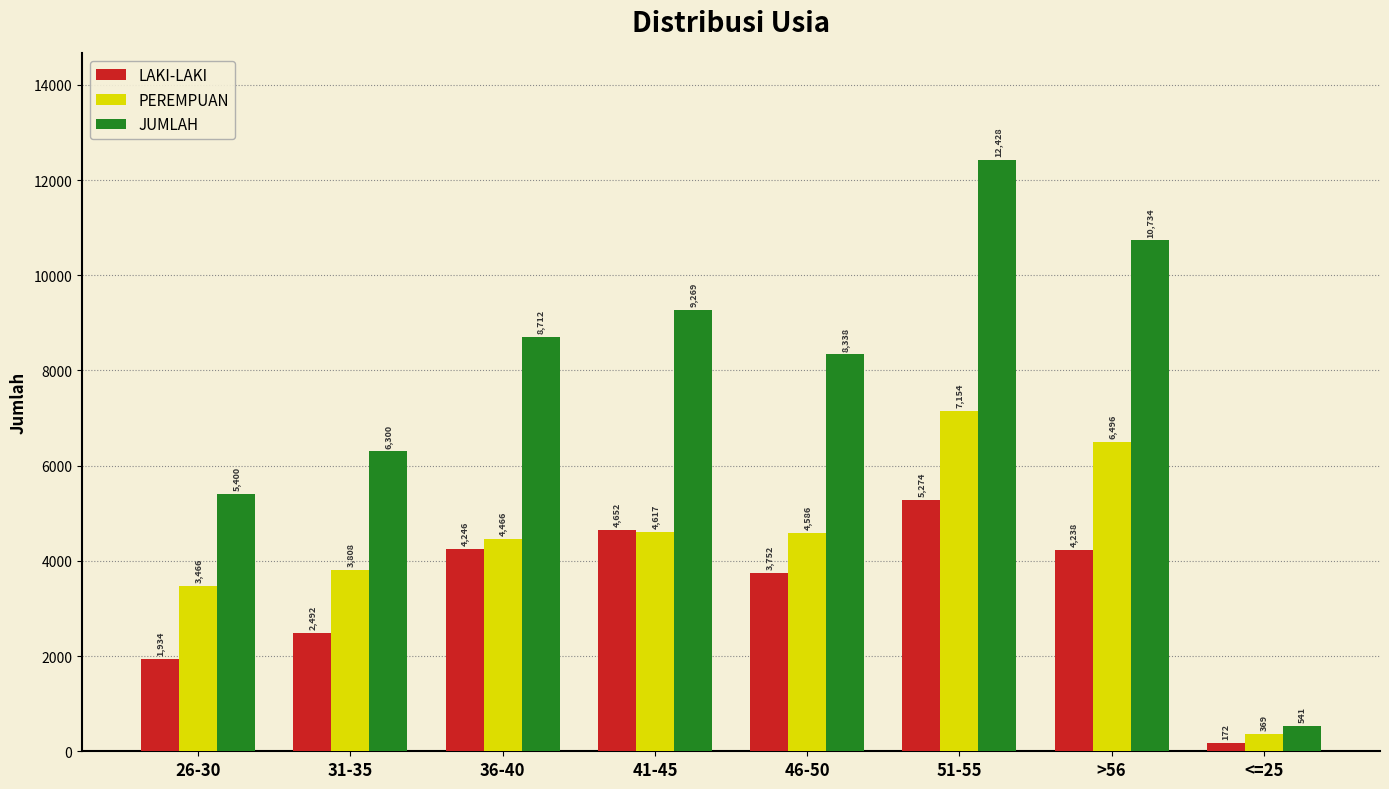

The PEREMPUAN series shows 9978 at >56. True or false?

False